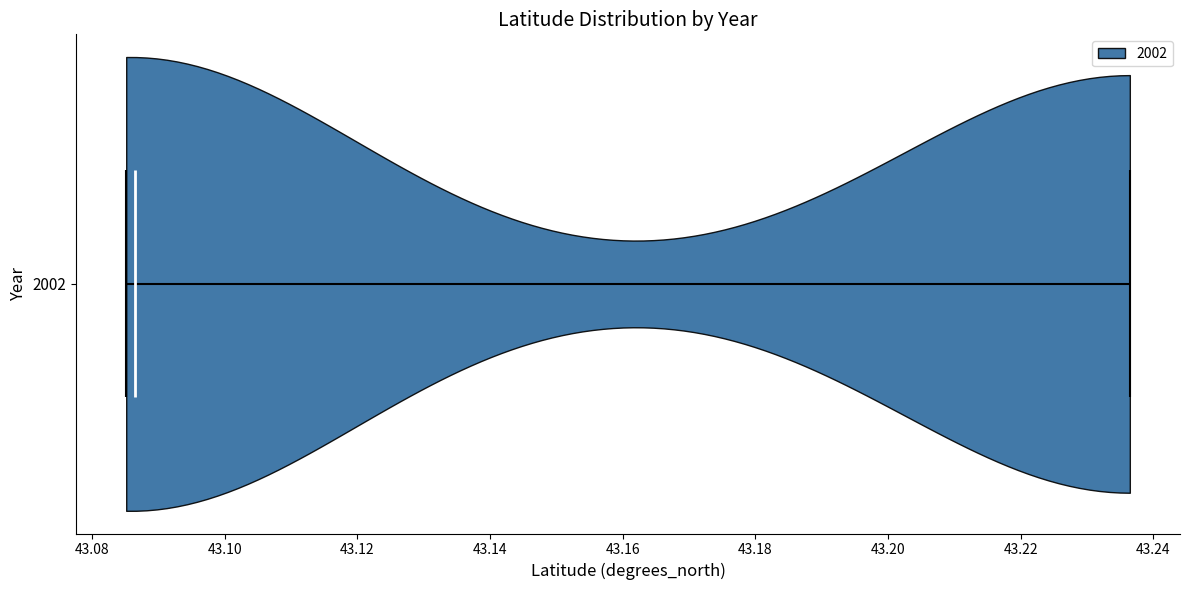

Read this violin plot against the x-axis: where its median line is, and the lowest and highest points the violin reaches. The values are not printed on the chart, so give them approximately, as read against the axis.

median line 43.086, lowest point 43.086, highest point 43.236